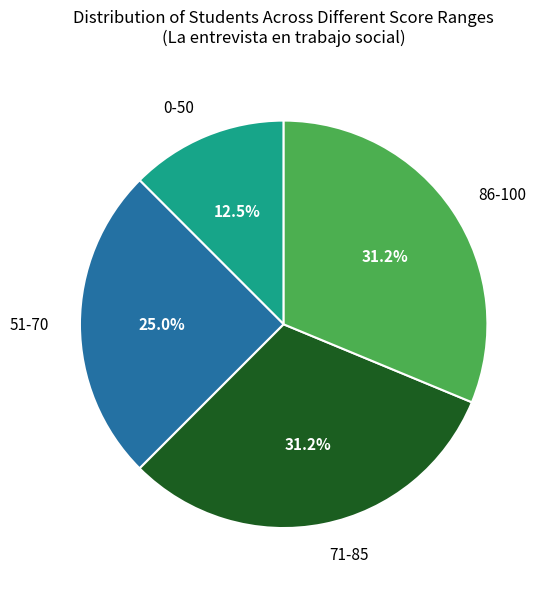

Which has a higher value, 0-50 or 71-85?

71-85